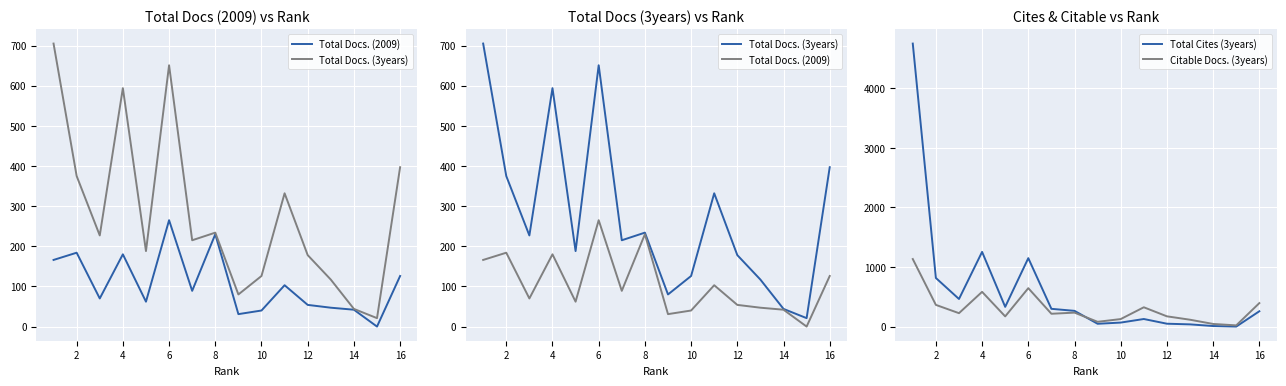

The value of Citable Docs. (3years) at 6 is 283. True or false?

False